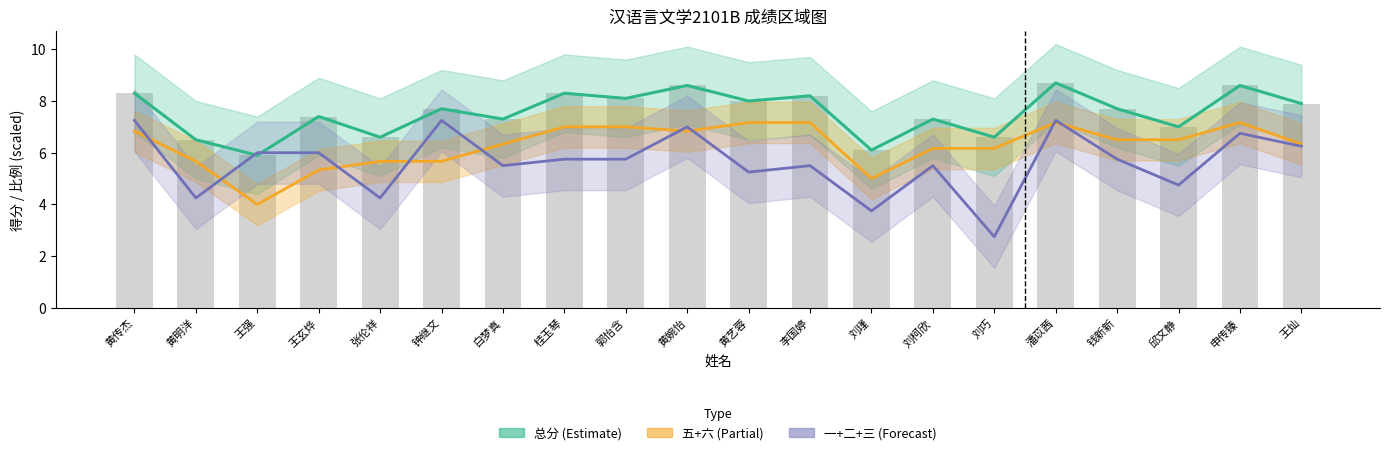

Which category has the lowest value in the 五+六 (÷6) series?

王强